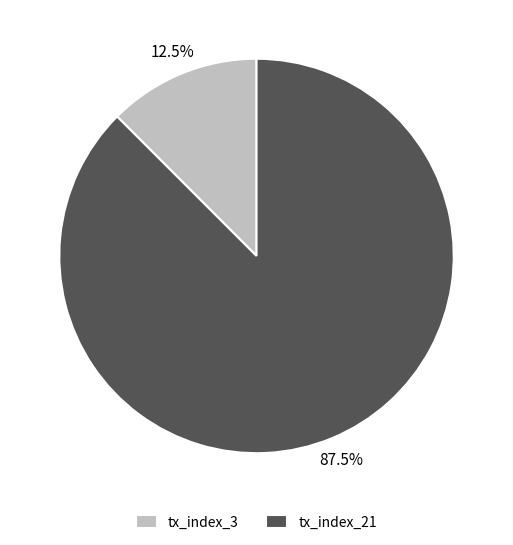

Count the number of slices in the pie.

2